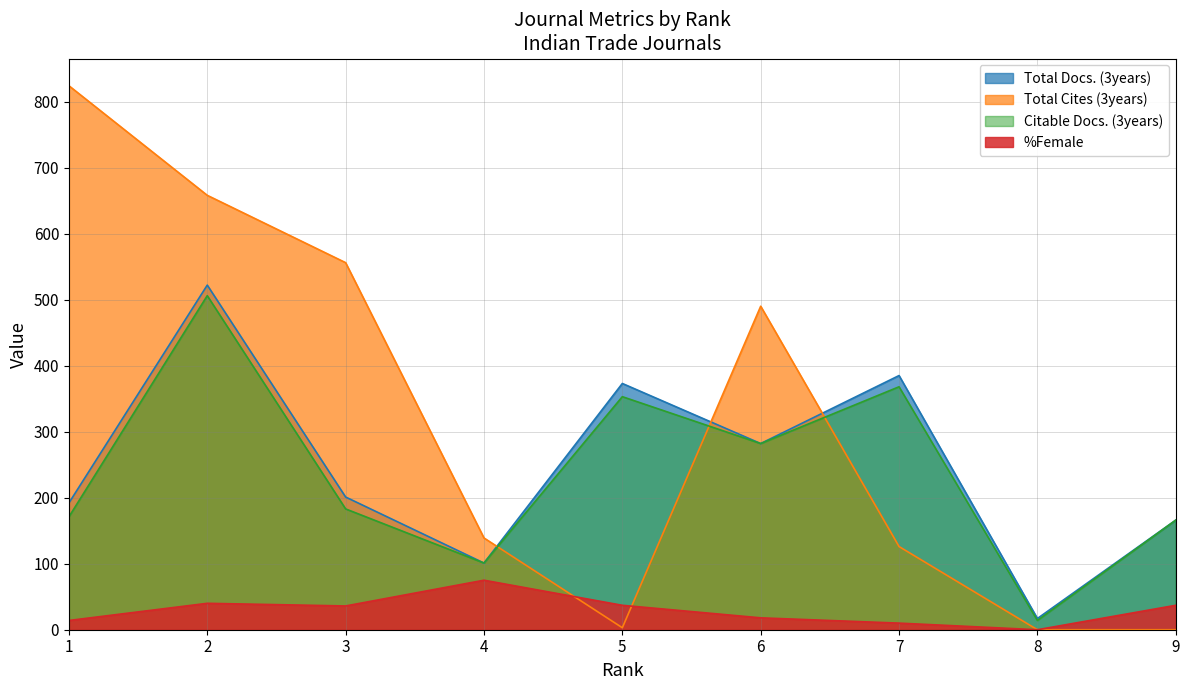

What is the average value of the Citable Docs. (3years) series?

238